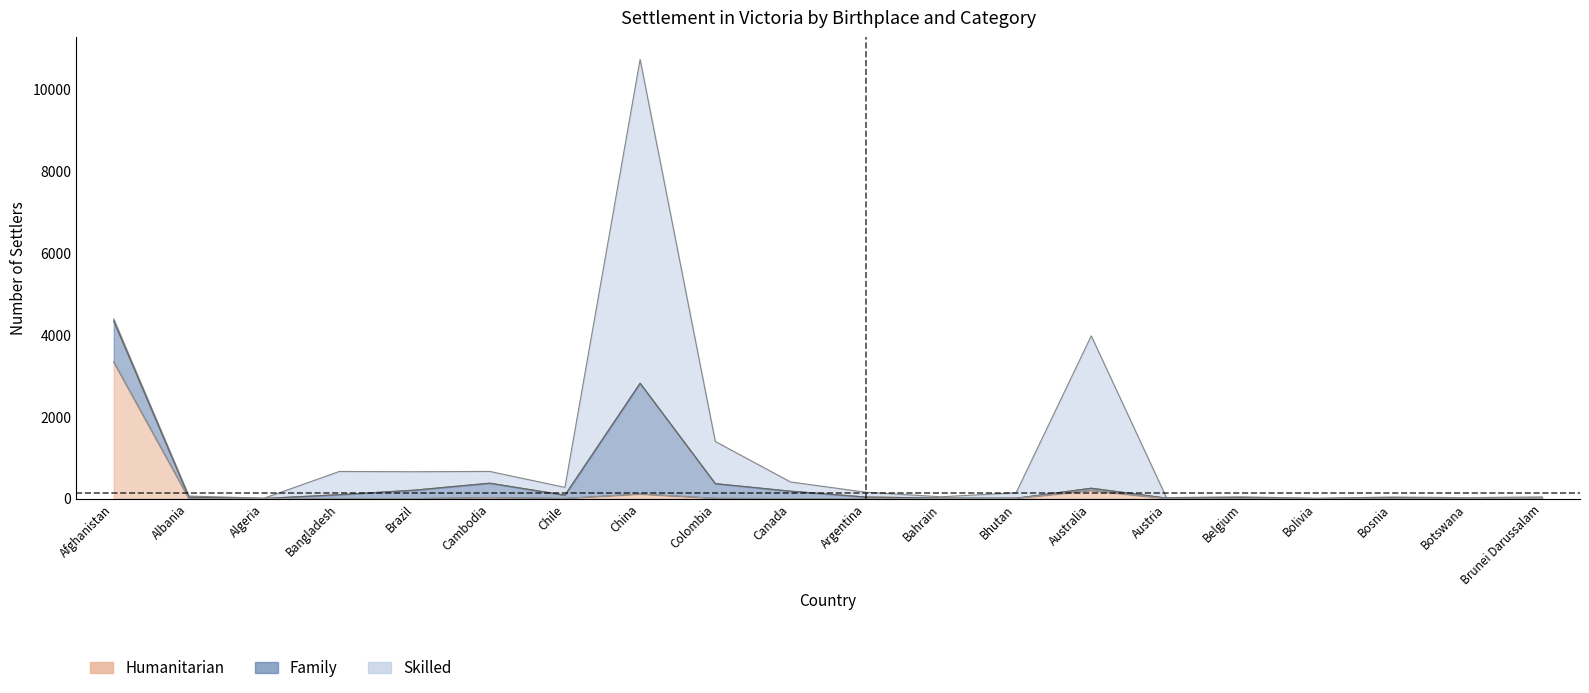

Reading right to left, transcribe all the data shown in this chart.

Humanitarian: 3	0	0	0	0	0	199	5	3	0	0	6	111	3	24	0	3	0	0	3333
Total: 41	22	38	6	43	24	3974	141	44	156	406	1394	10723	274	663	656	662	10	61	4387